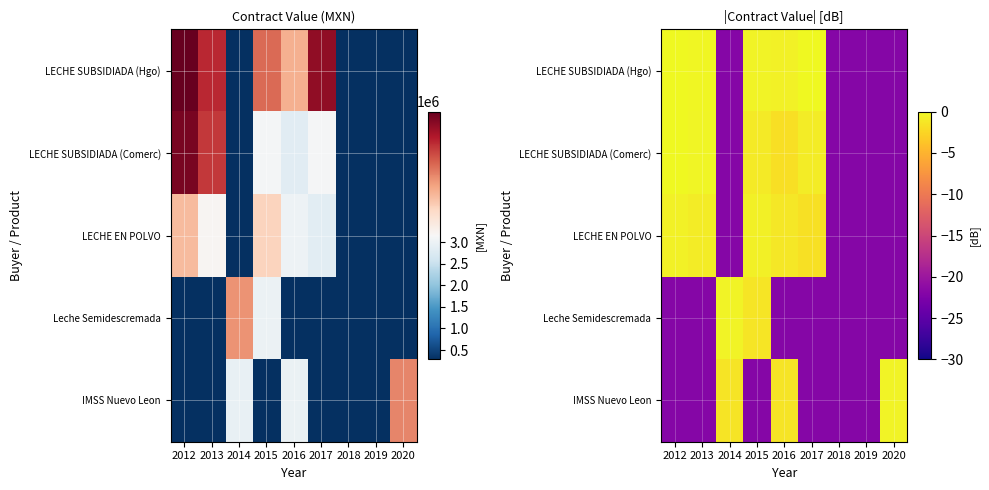

What is the spread (max minus min) of values at 2013?

21.6